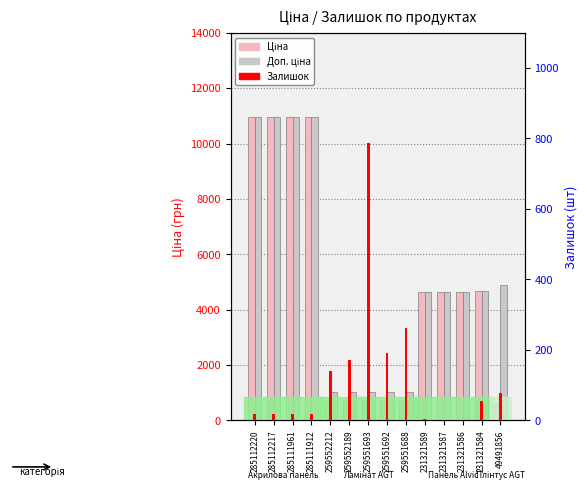

What is the average value of the Ціна series?

4753.4